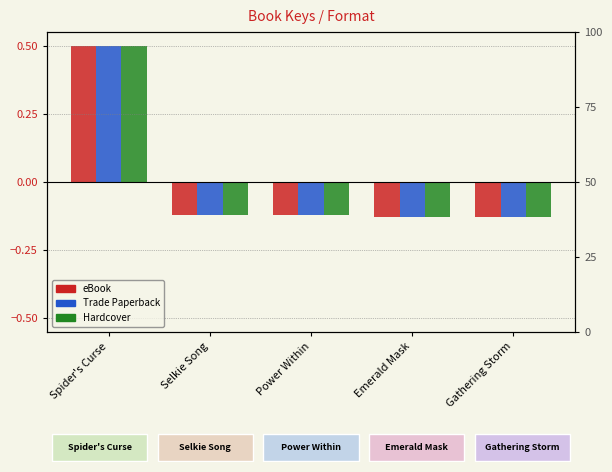

Is the value of Trade Paperback at Selkie Song greater than the value of Hardcover at Power Within?

Yes